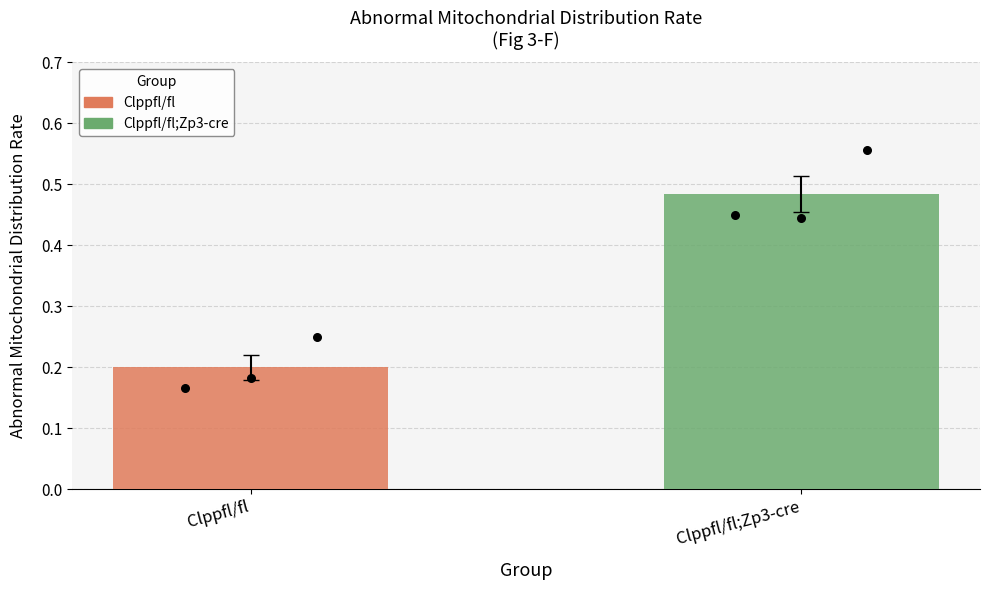

Which series reaches the maximum Y coordinate?

Clppfl/fl;Zp3-cre